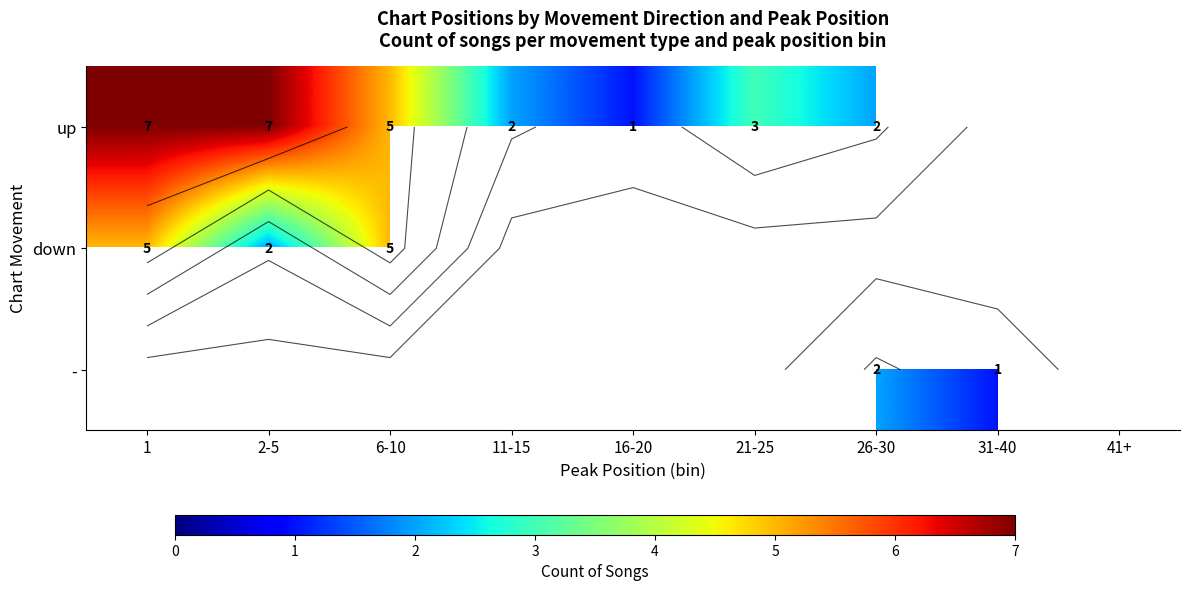

How many values in the up series exceed 5?

2